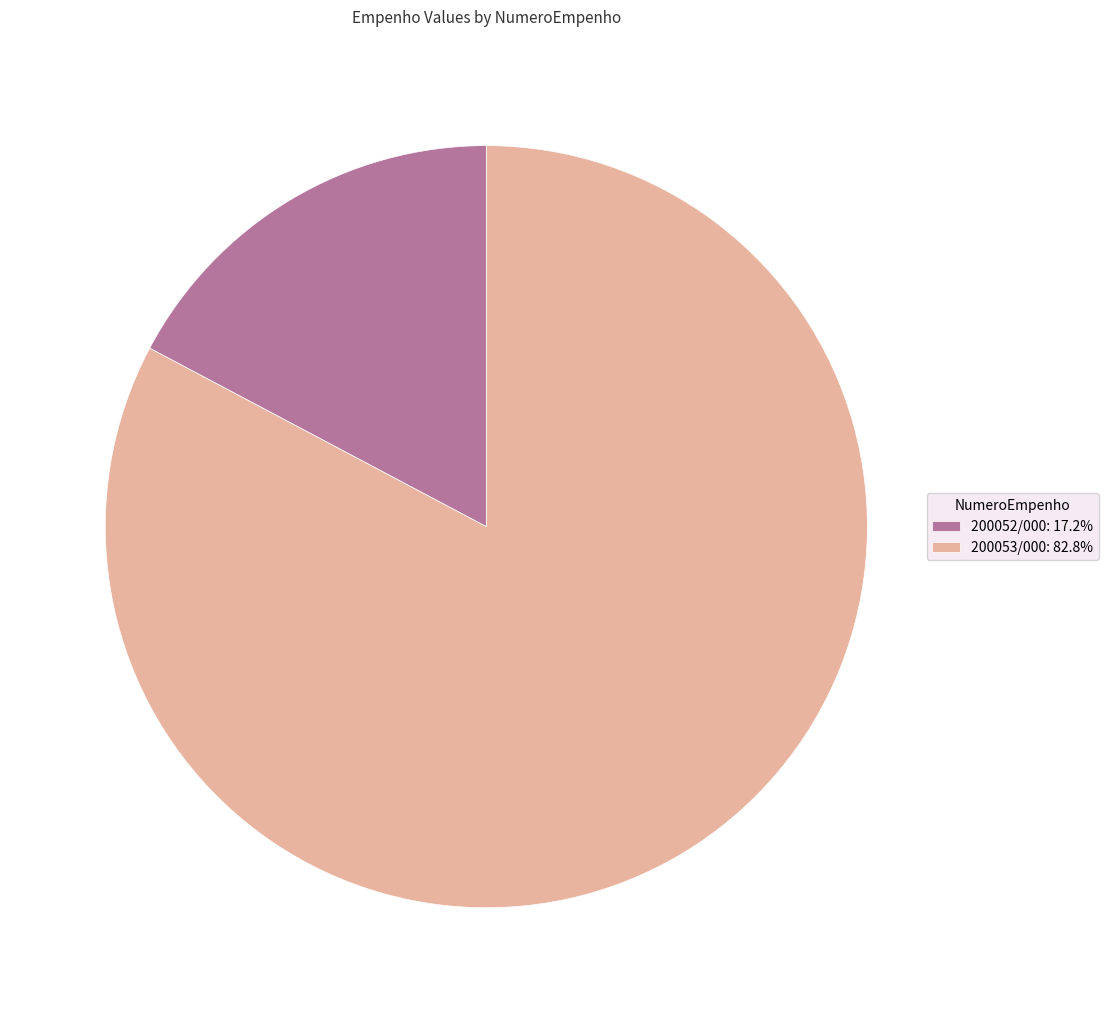

How many slices are in this pie chart?

2